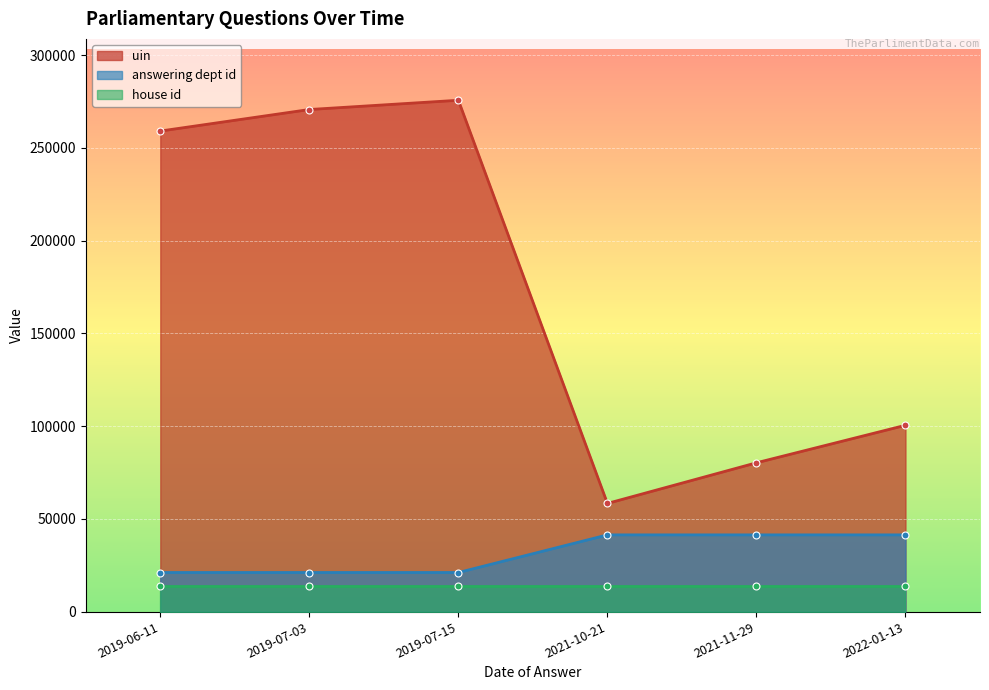

What is the label of the 6th point from the right?

2019-06-11